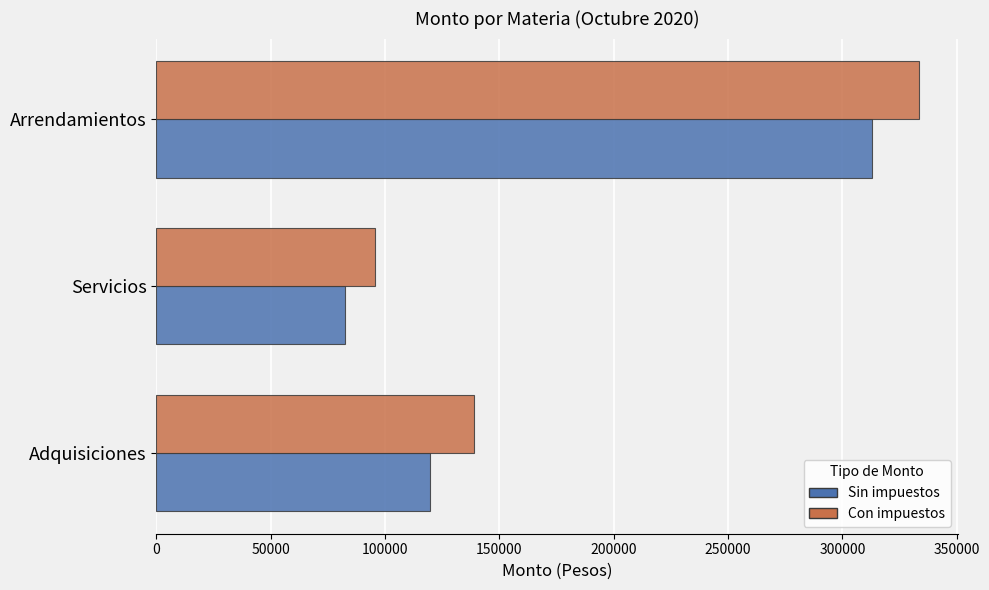

What is the sum of all Con impuestos values?

568062.7